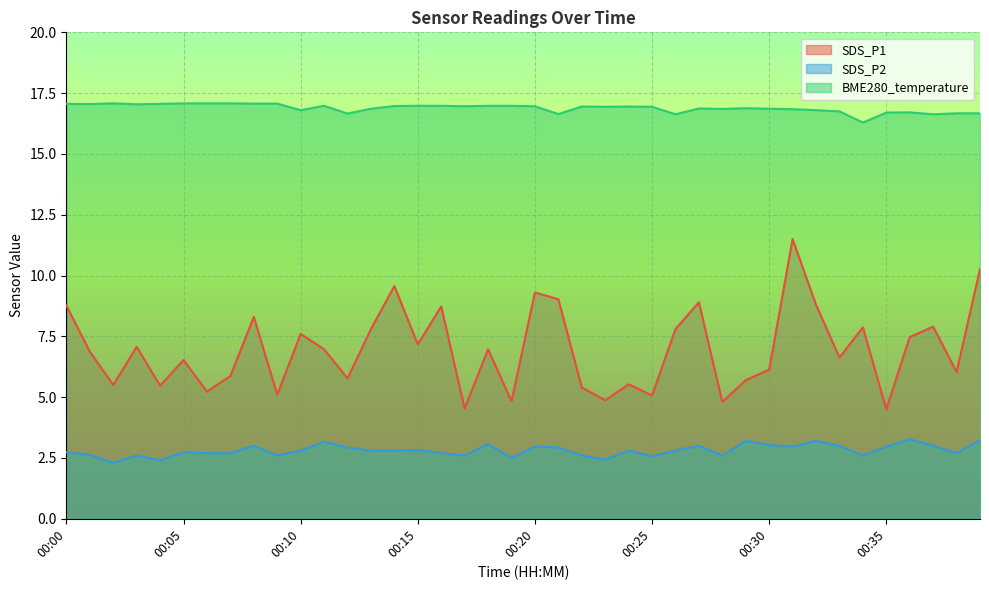

The value of SDS_P2 at 00:36 is 3.3. True or false?

True